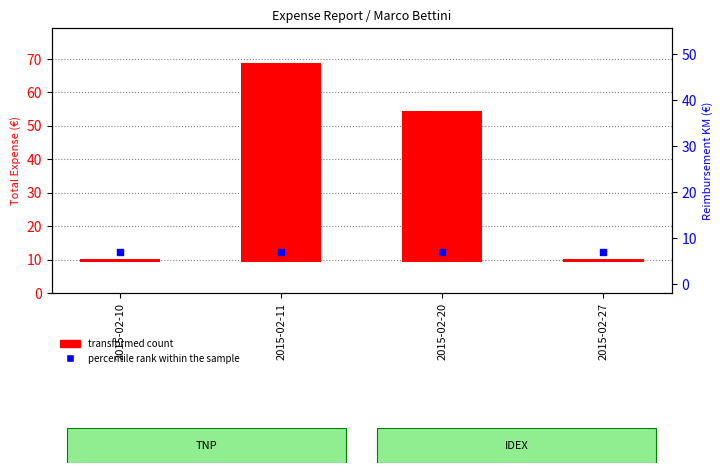

What are all the series names shown in the legend?

transformed count, percentile rank within the sample